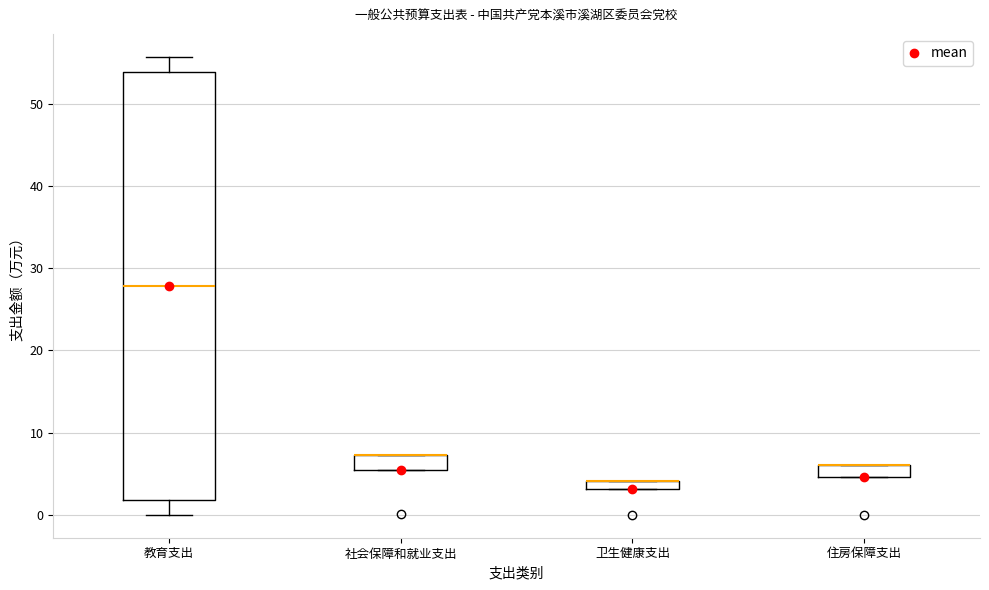

Which box is the tallest, from its lower edge to its upper edge?

教育支出